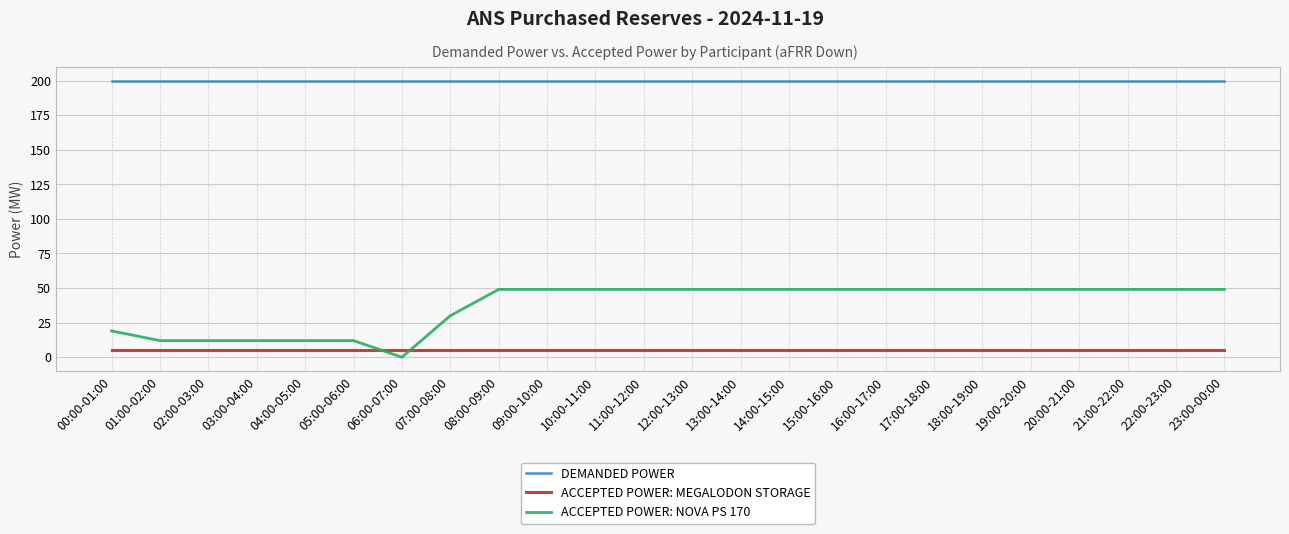

True or false: ACCEPTED POWER: NOVA PS 170 and DEMANDED POWER cross at least once.

False